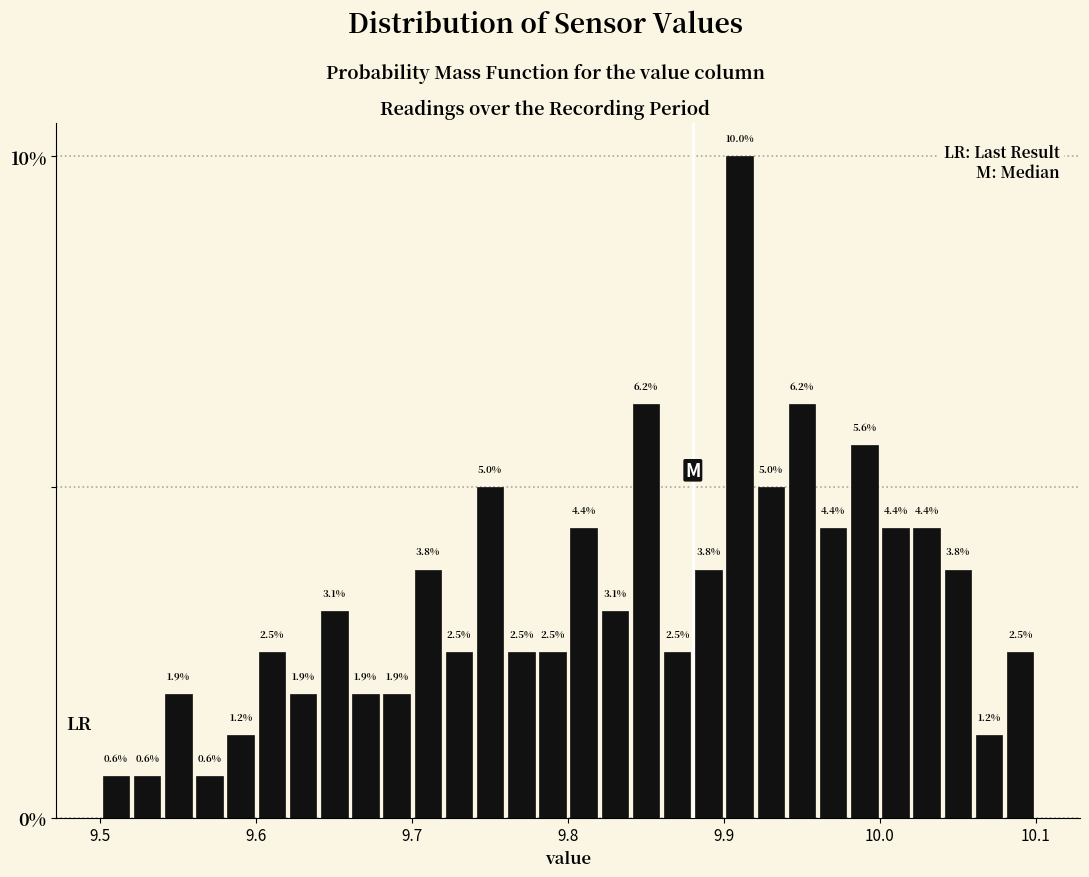

Around what value on the x-axis is the tallest bar? Give the approximate position of its centre, as read against the axis.

9.91